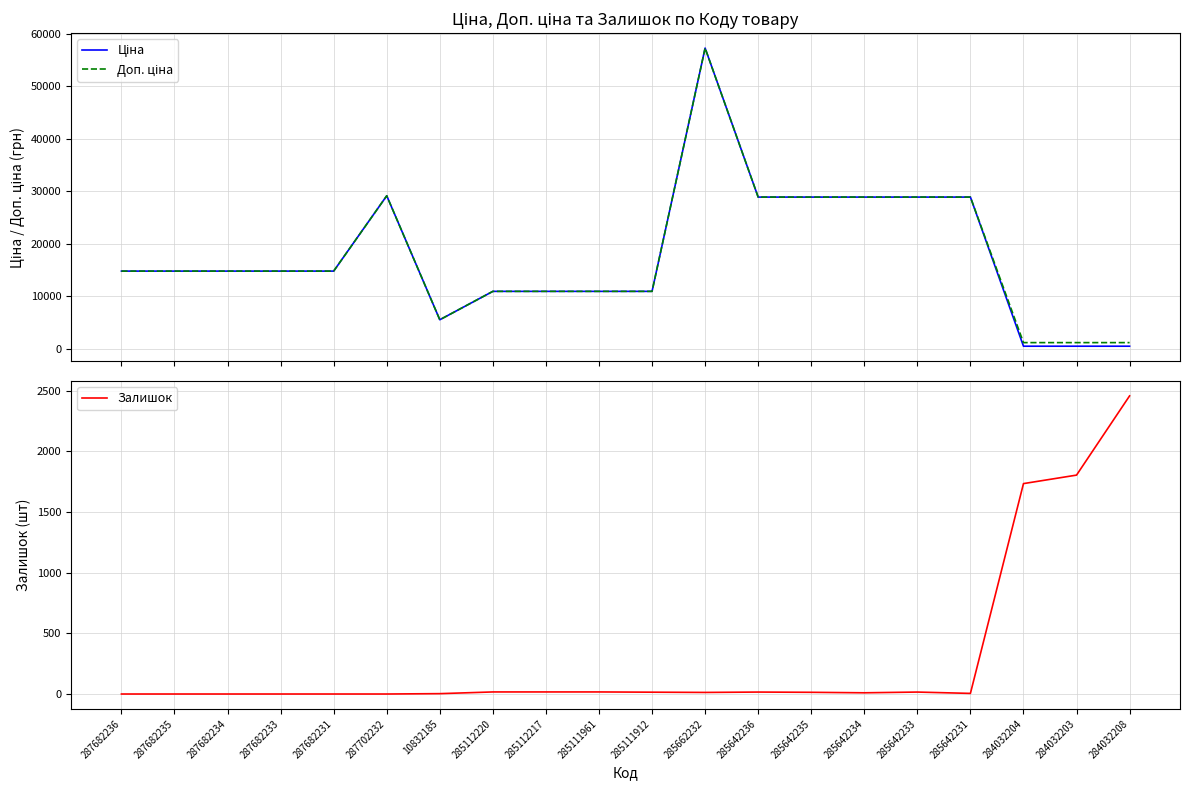

How many values in the Доп. ціна series are below 14817?

8